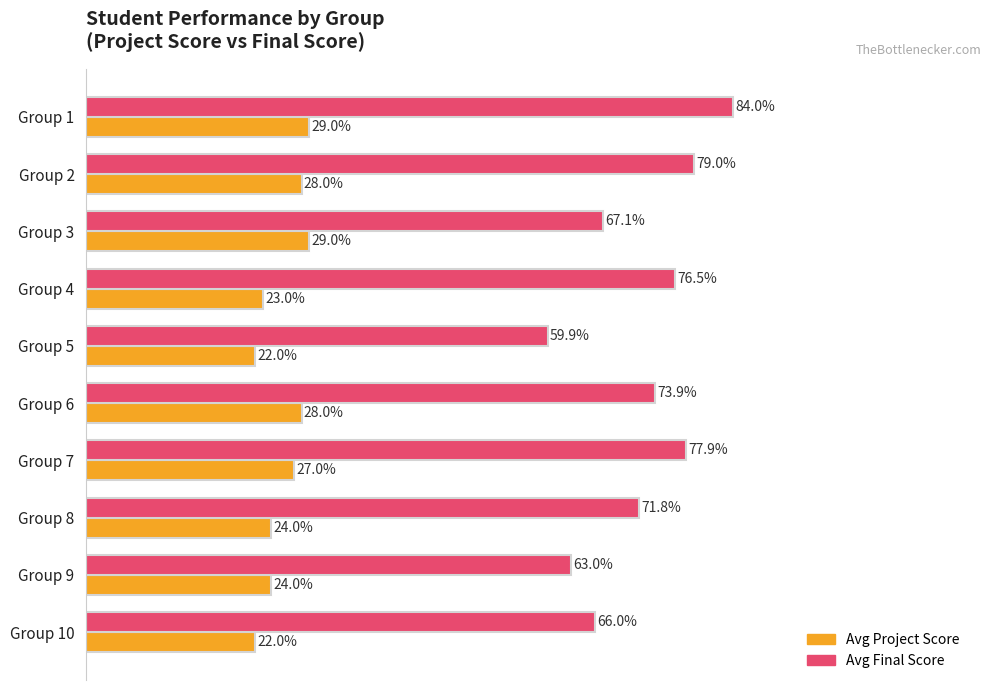

Which series has the largest total across all categories?

Avg Final Score